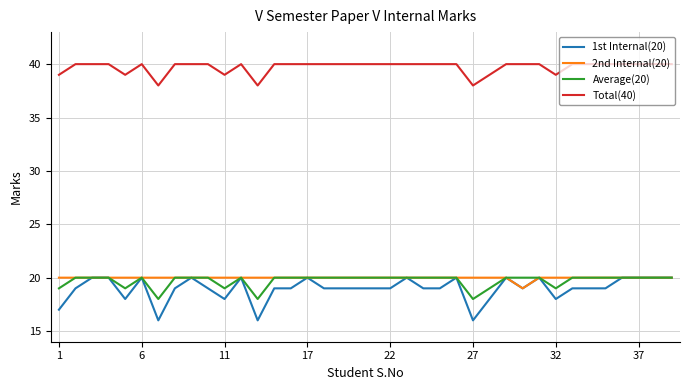

Reading left to right, list all the values displayed in this chart.

1st Internal(20): 17	19	20	20	18	20	16	19	20	19	18	20	16	19	19	20	19	19	19	19	19	20	19	19	20	16	18	20	19	20	18	19	19	19	20	20	20	20
2nd Internal(20): 20	20	20	20	20	20	20	20	20	20	20	20	20	20	20	20	20	20	20	20	20	20	20	20	20	20	20	20	19	20	20	20	20	20	20	20	20	20
Average(20): 19	20	20	20	19	20	18	20	20	20	19	20	18	20	20	20	20	20	20	20	20	20	20	20	20	18	19	20	20	20	19	20	20	20	20	20	20	20
Total(40): 39	40	40	40	39	40	38	40	40	40	39	40	38	40	40	40	40	40	40	40	40	40	40	40	40	38	39	40	40	40	39	40	40	40	40	40	40	40